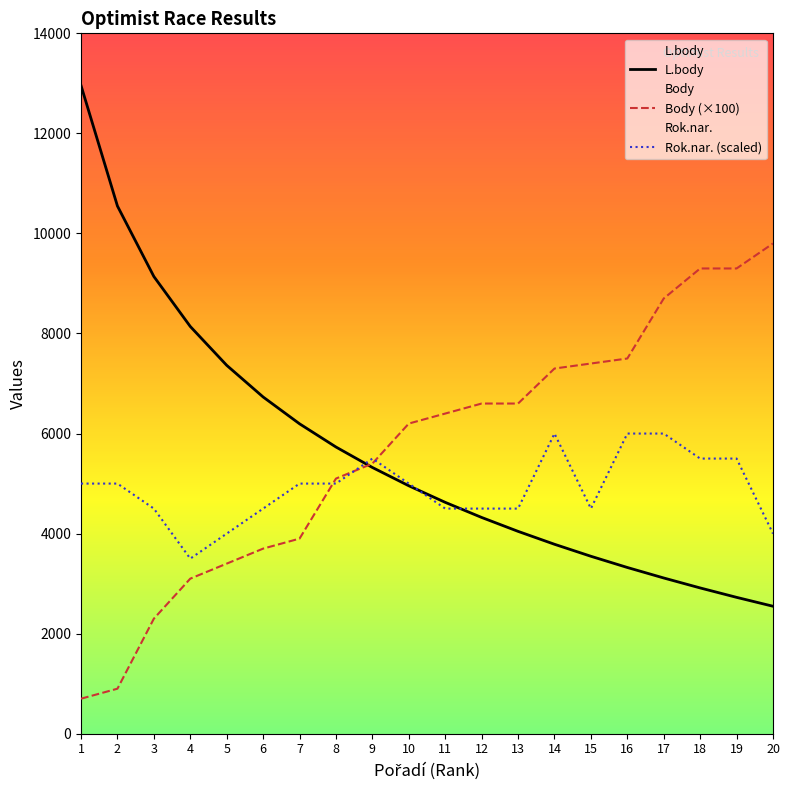

At which category does the chart reach its minimum across all series?

1